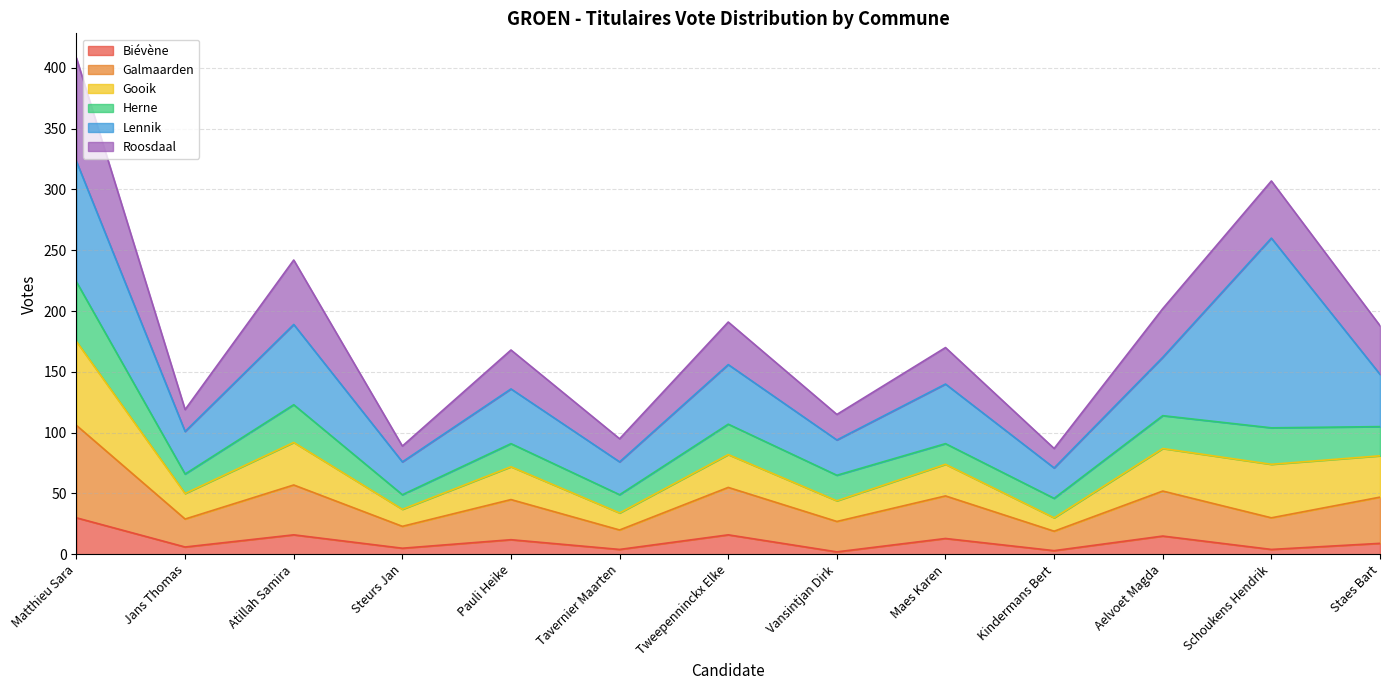

At which category is the sum across all series the highest?

Matthieu Sara